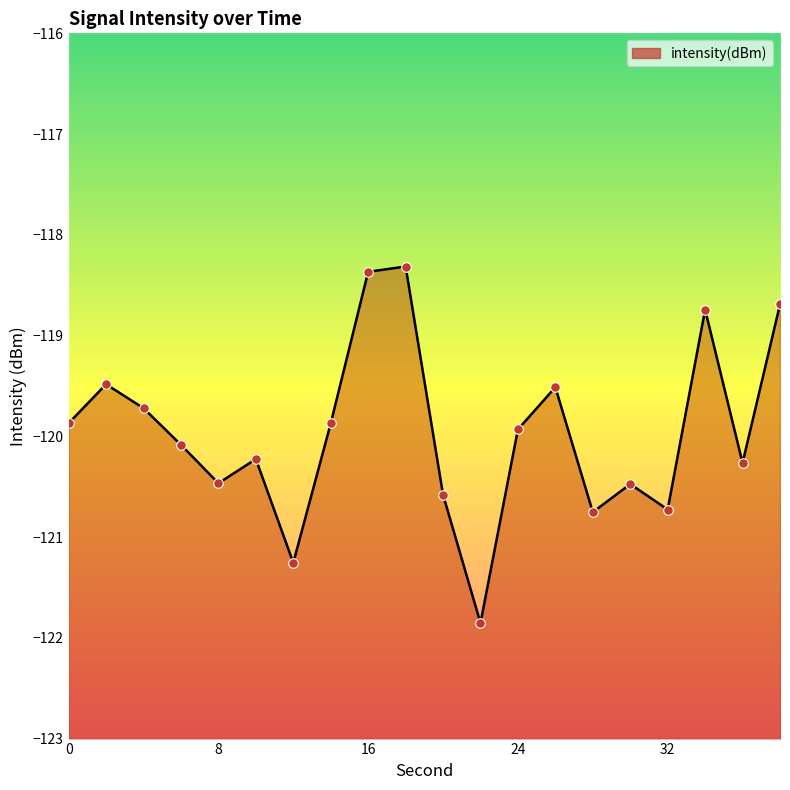

What is the change in value from 4 to 20?

-0.9